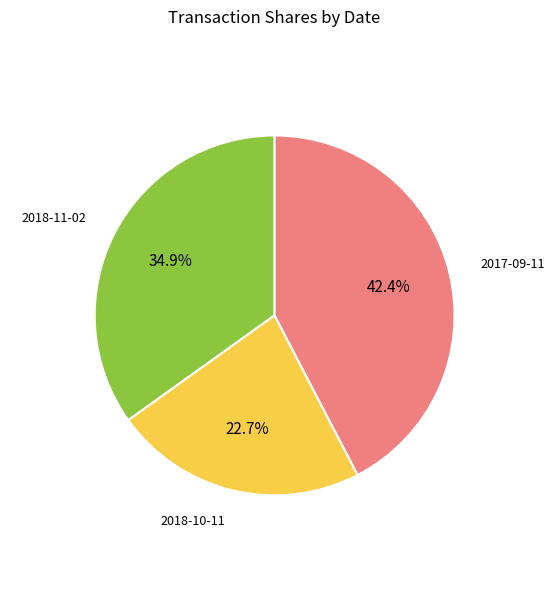

To the nearest percent, what is the combined percentage of 2018-10-11 and 2018-11-02?

58%